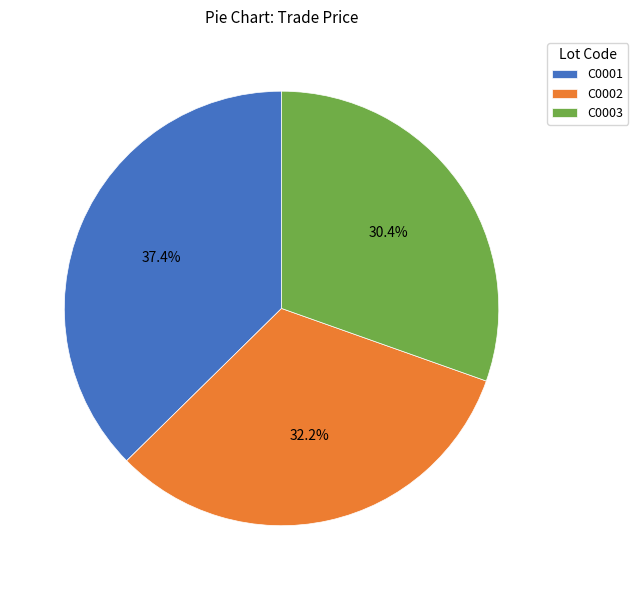

What portion of the pie excludes C0001?

62.6%